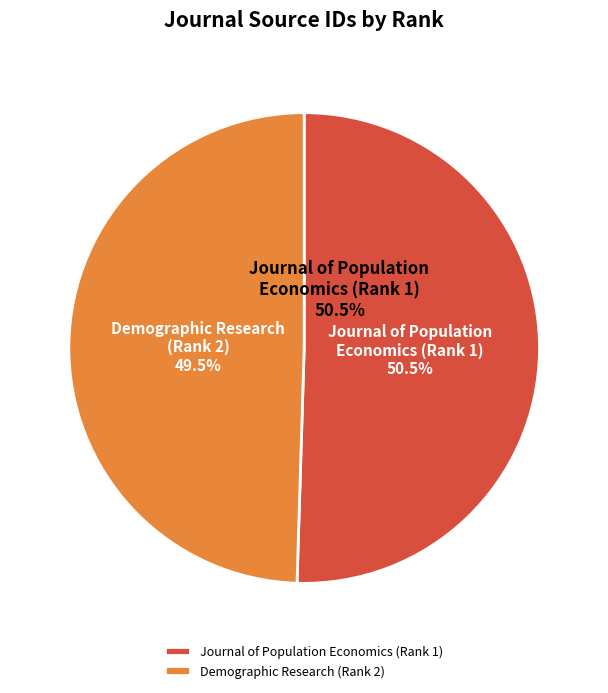

To the nearest percent, what is the difference between the Journal of Population Economics (Rank 1) and Demographic Research (Rank 2) slice percentages?

1%